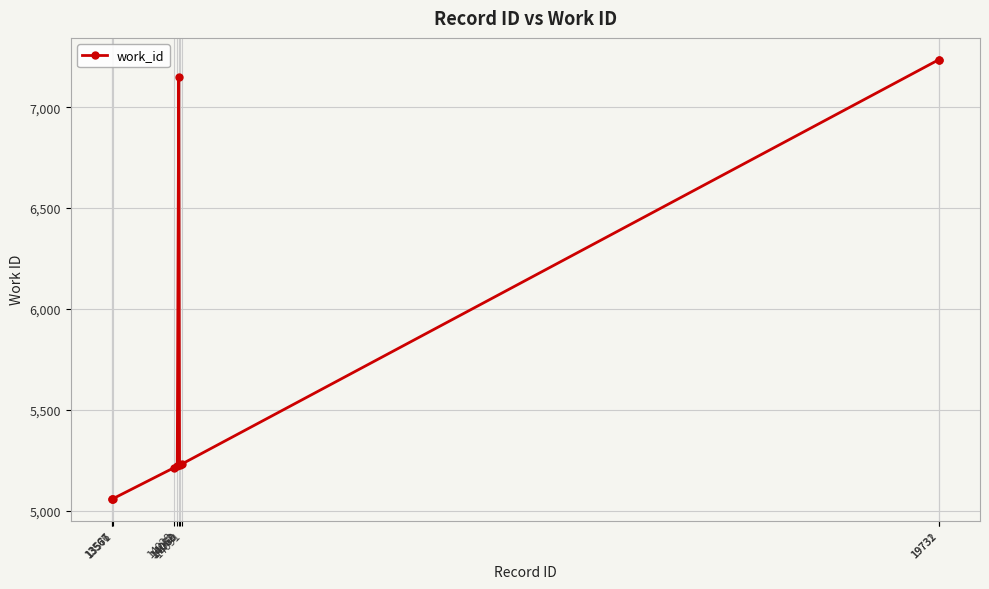

What is the value of the 6th point from the left?

7151